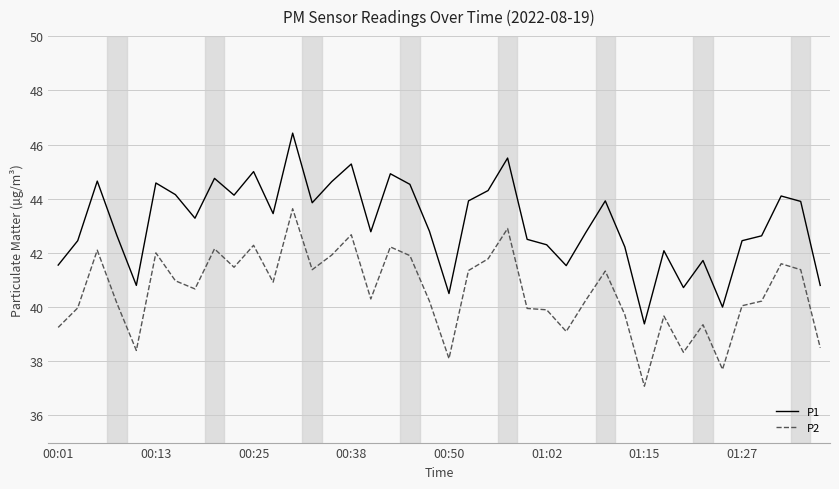

What are all the series names shown in the legend?

P1, P2